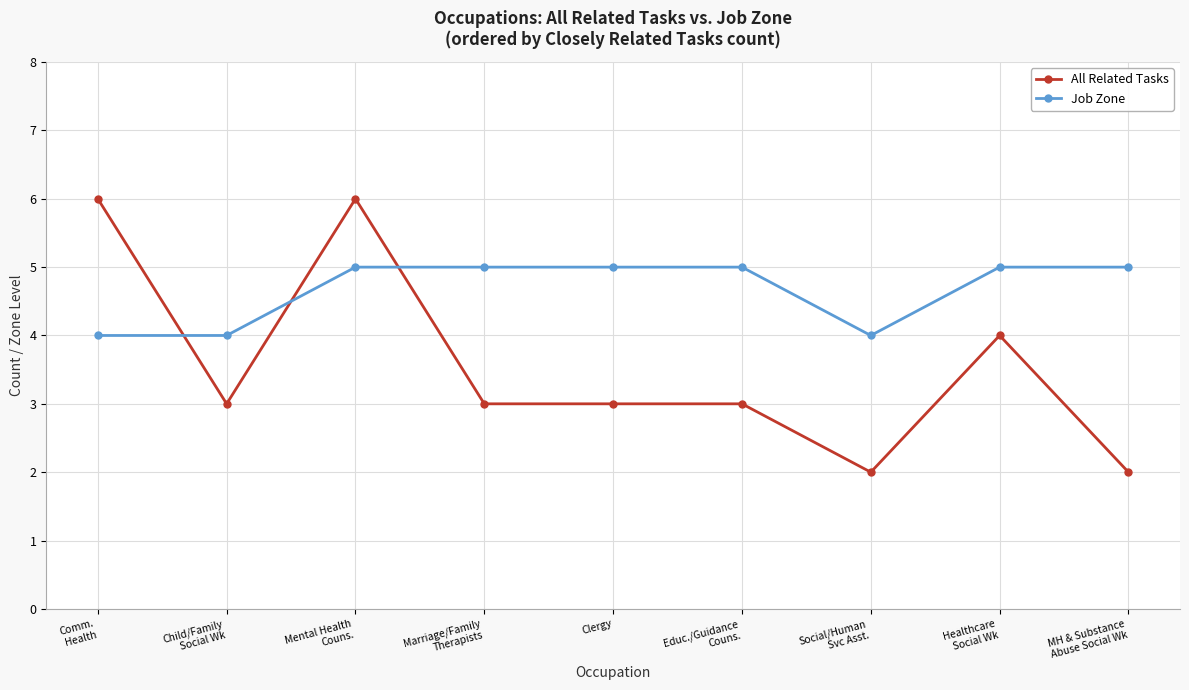

Which series has the largest total across all categories?

Job Zone